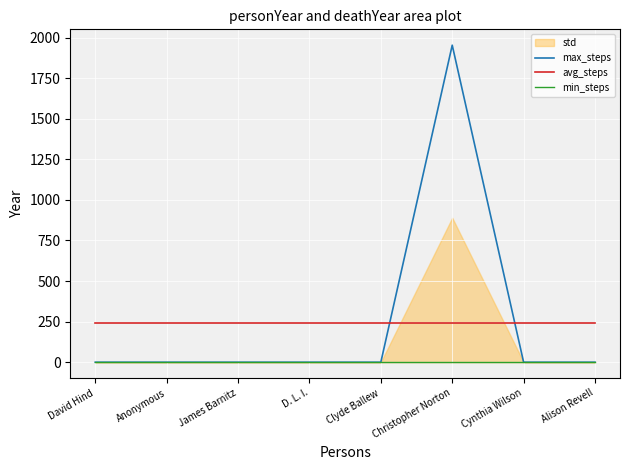

Count the number of data series in this chart.

3